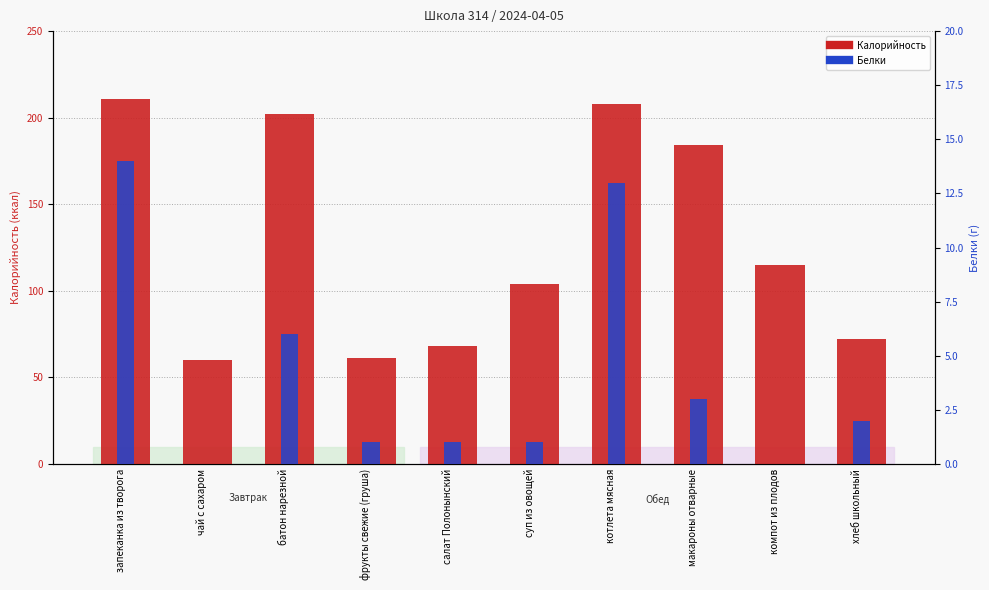

How many data points in Калорийность are less than 115?

5